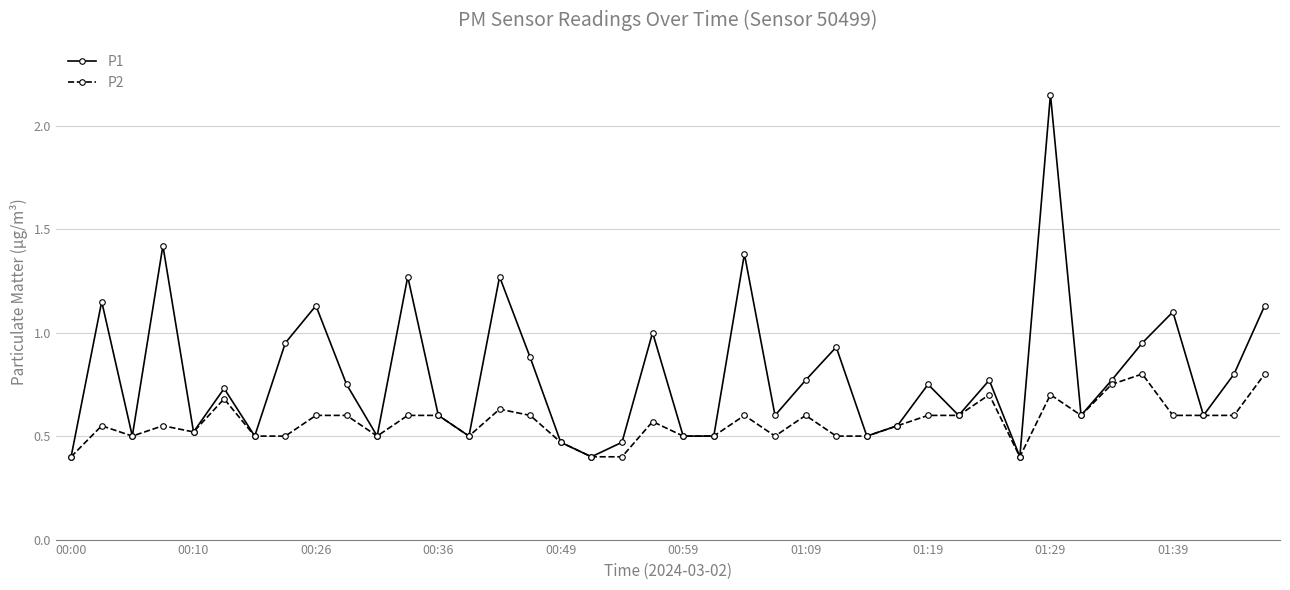

List the series in order of their overall mean, highest first.

P1, P2